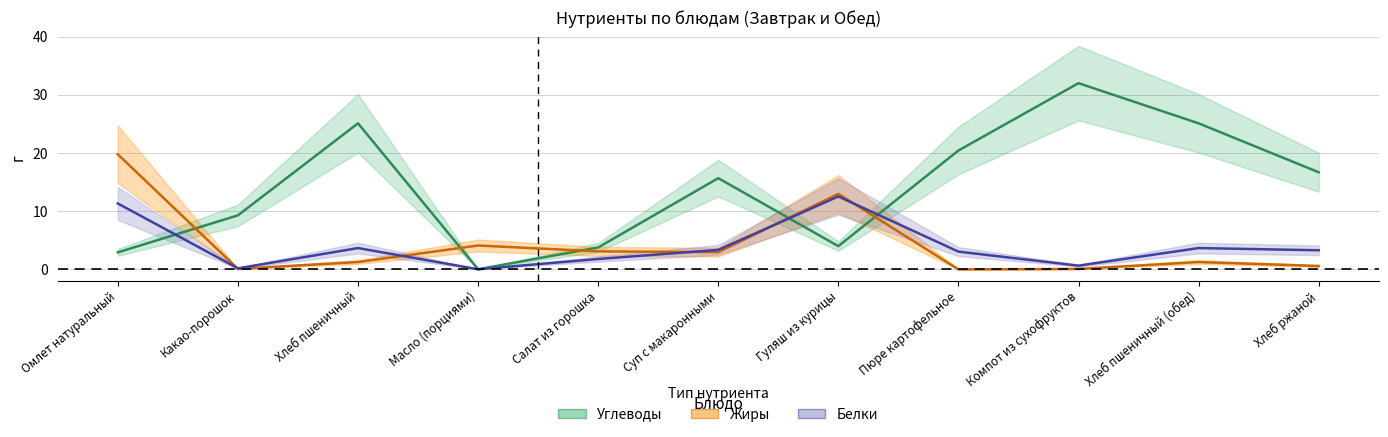

What is the total value across all series at Хлеб пшеничный (обед)?

30.1